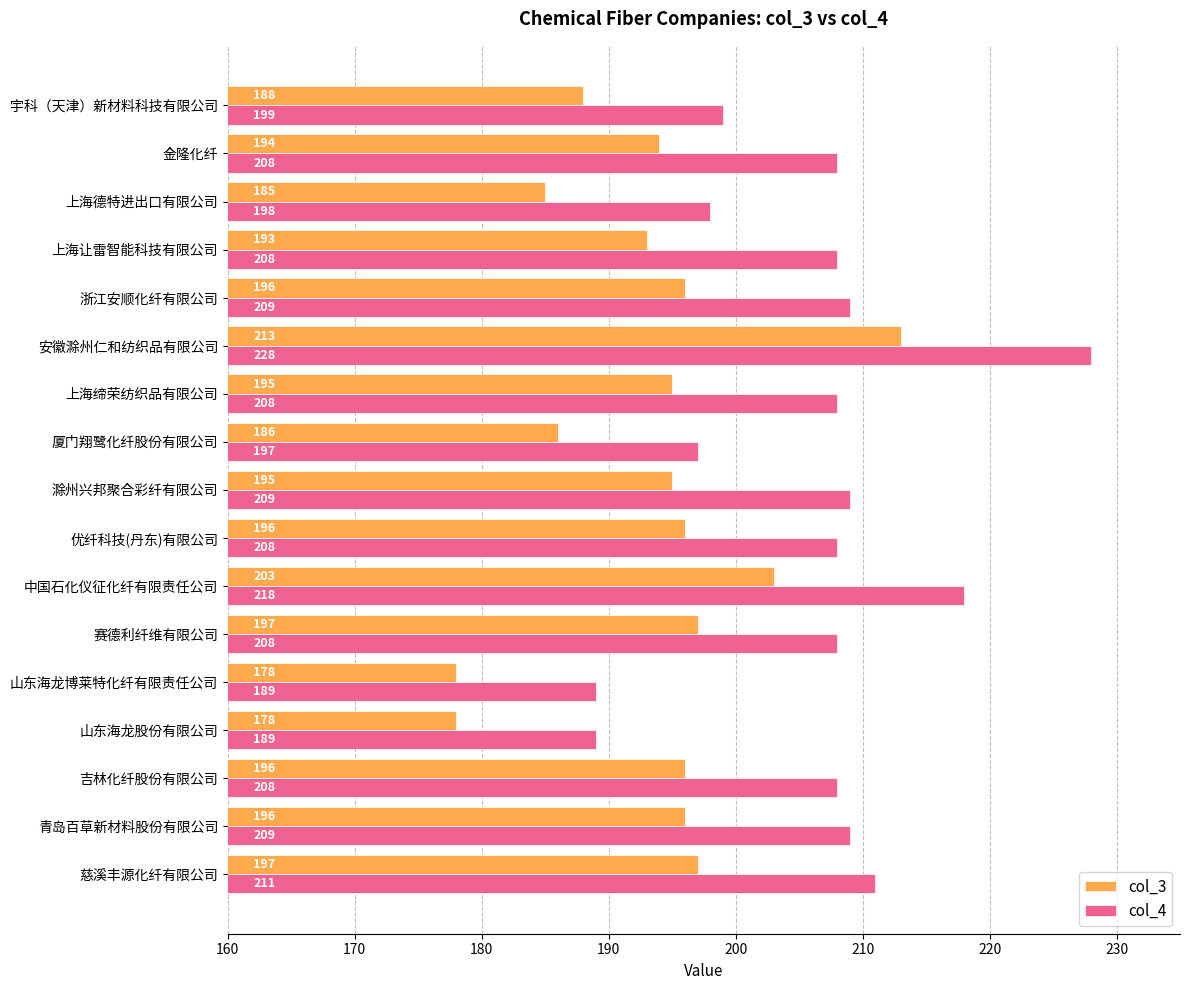

How many series are shown in this chart?

2